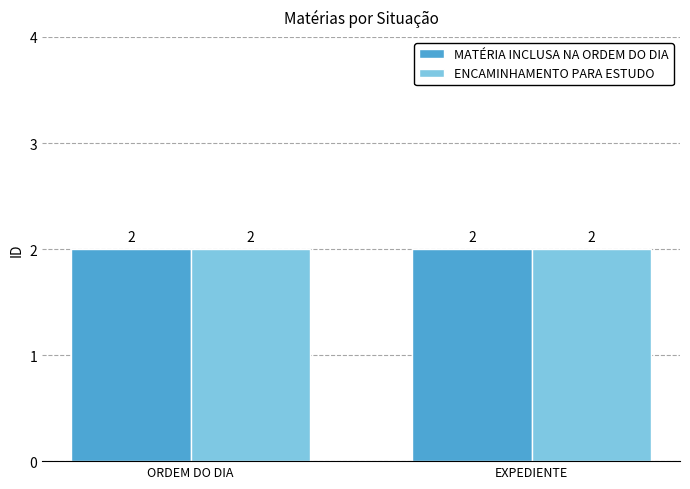

Which label corresponds to the smallest value in the chart?

ENCAMINHAMENTO PARA ESTUDO